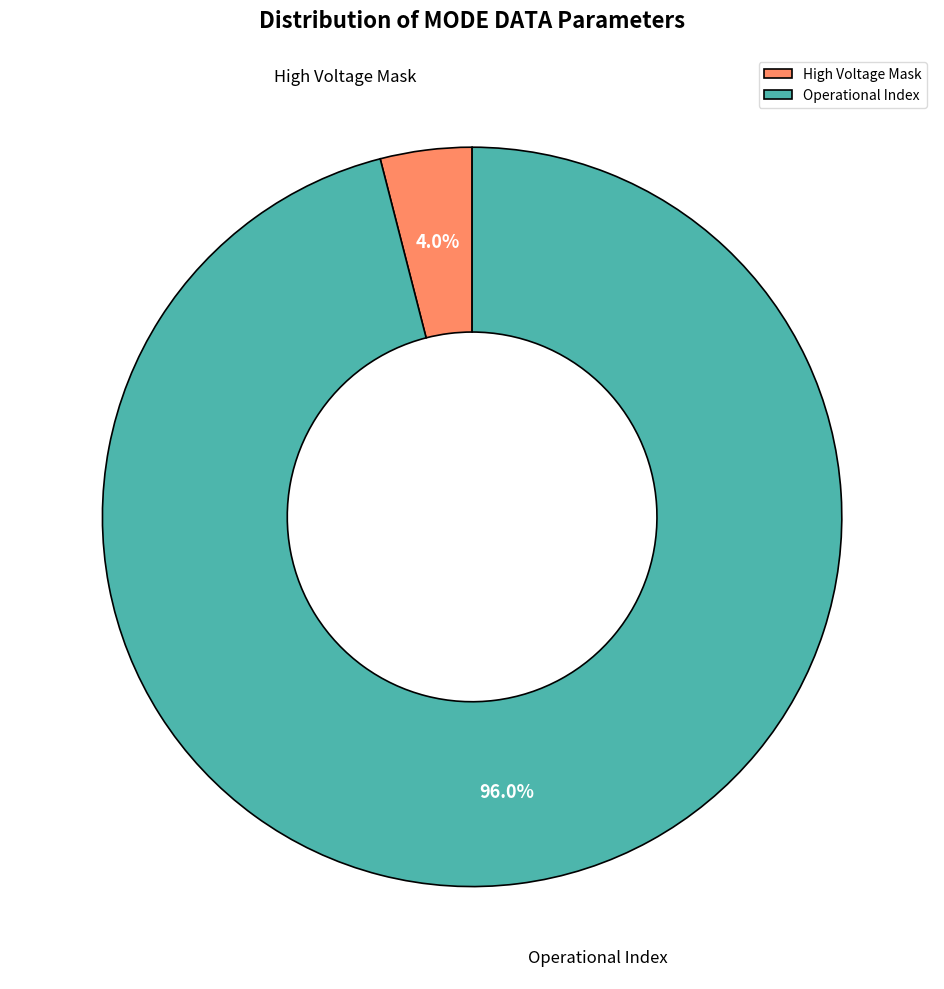

Is Operational Index the majority of the pie?

Yes